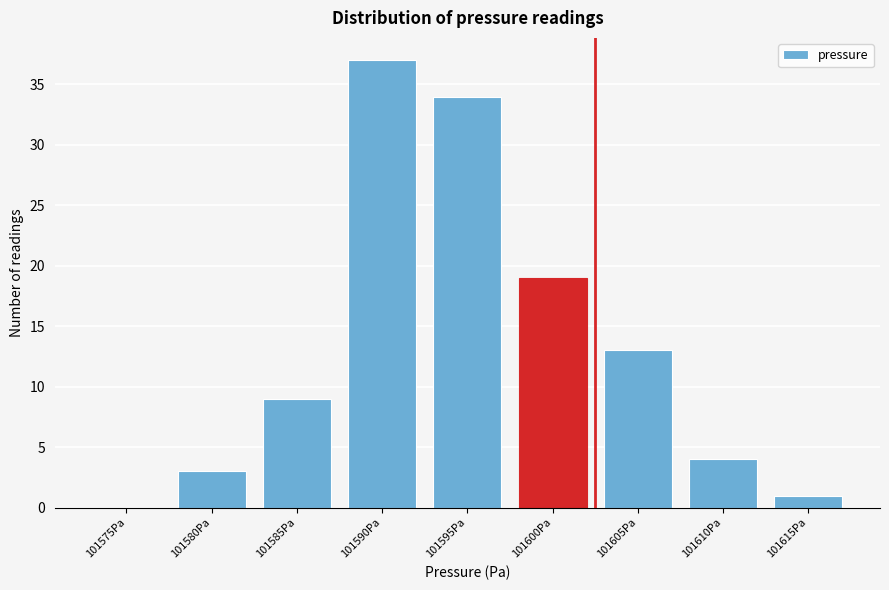

Reading left to right, list all the values displayed in this chart.

101575Pa=0	101580Pa=3	101585Pa=9	101590Pa=37	101595Pa=34	101600Pa=19	101605Pa=13	101610Pa=4	101615Pa=1